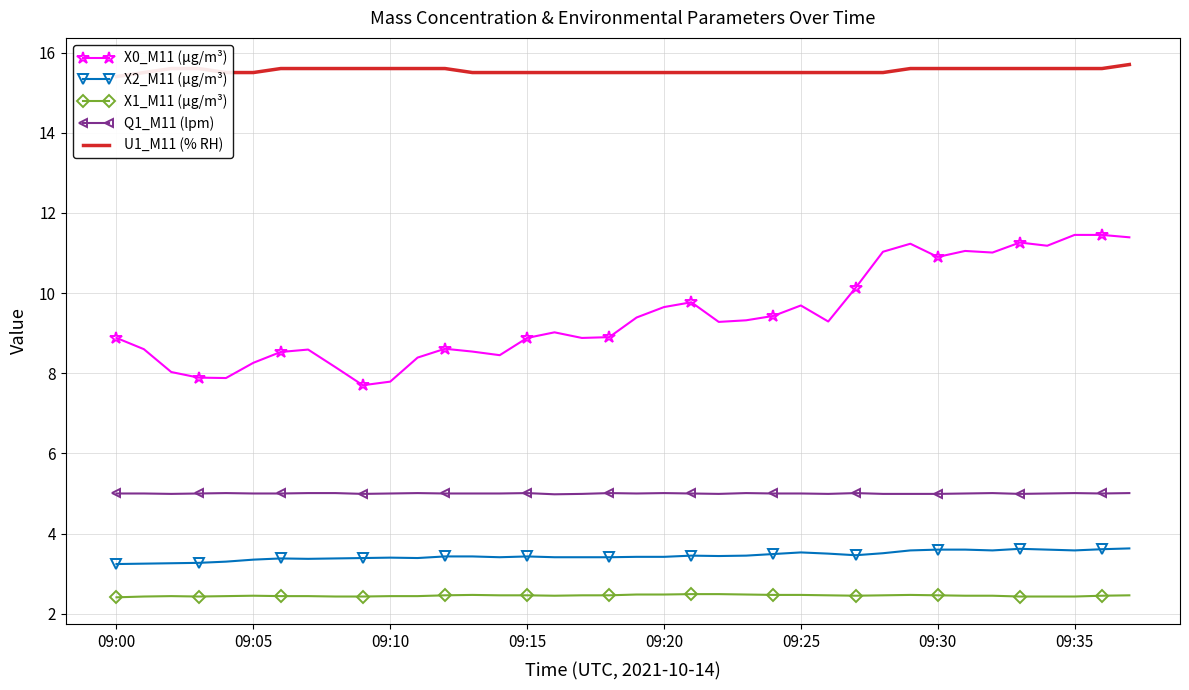

How many lines are shown in the chart?

5